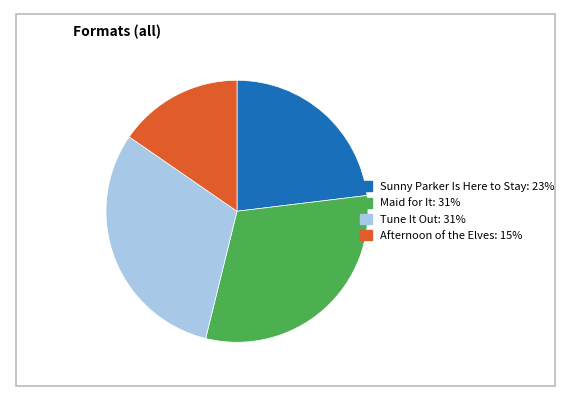

What is the ratio of the value at Maid for It: 31% to the value at Tune It Out: 31%?

1.0